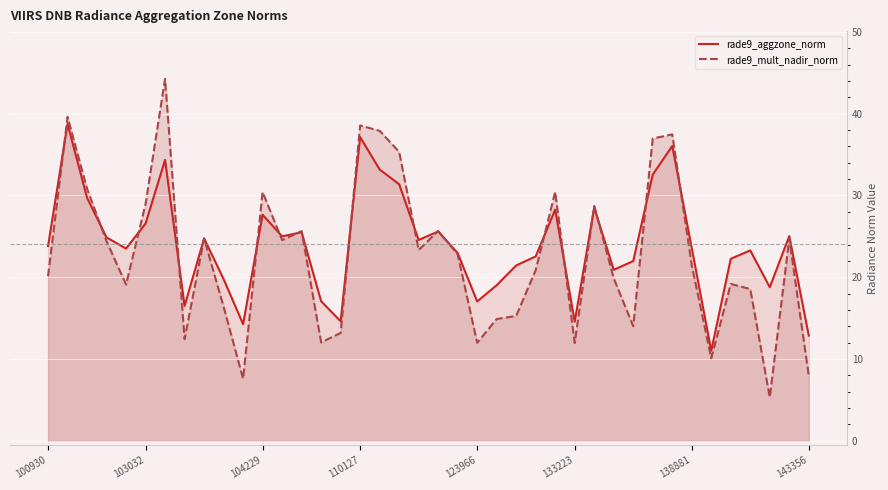

The rade9_aggzone_norm series shows 10.9 at 20. True or false?

False